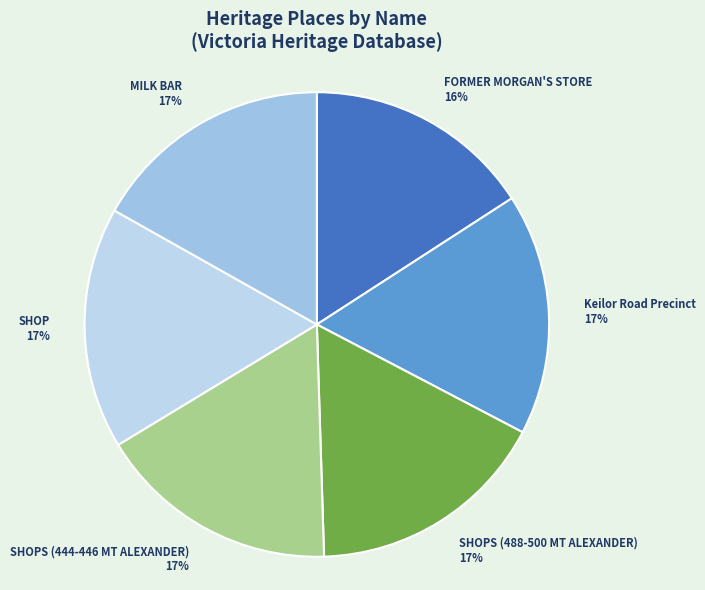

To the nearest percent, what is the difference between the largest and smallest slice percentages?

1%